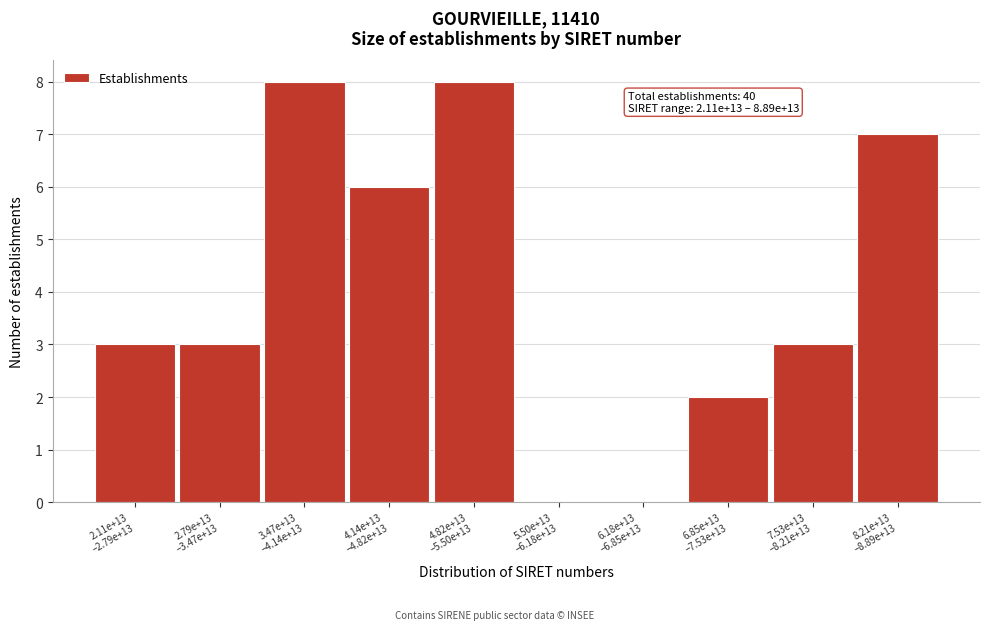

What is the maximum value shown in the chart?

8